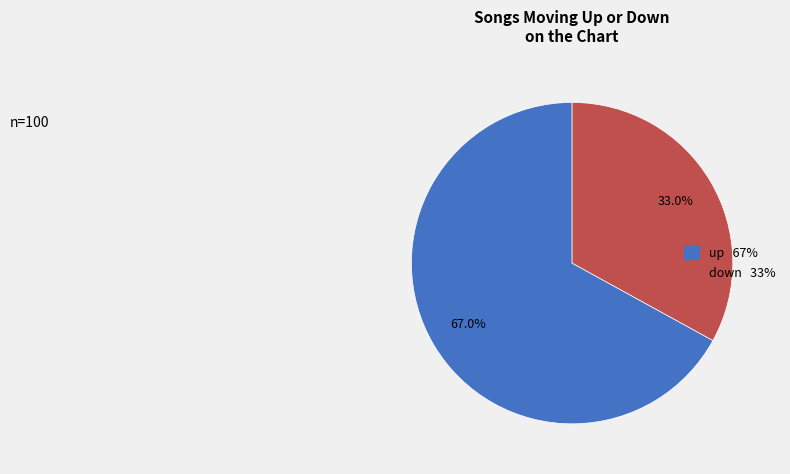

Count the number of slices in the pie.

2